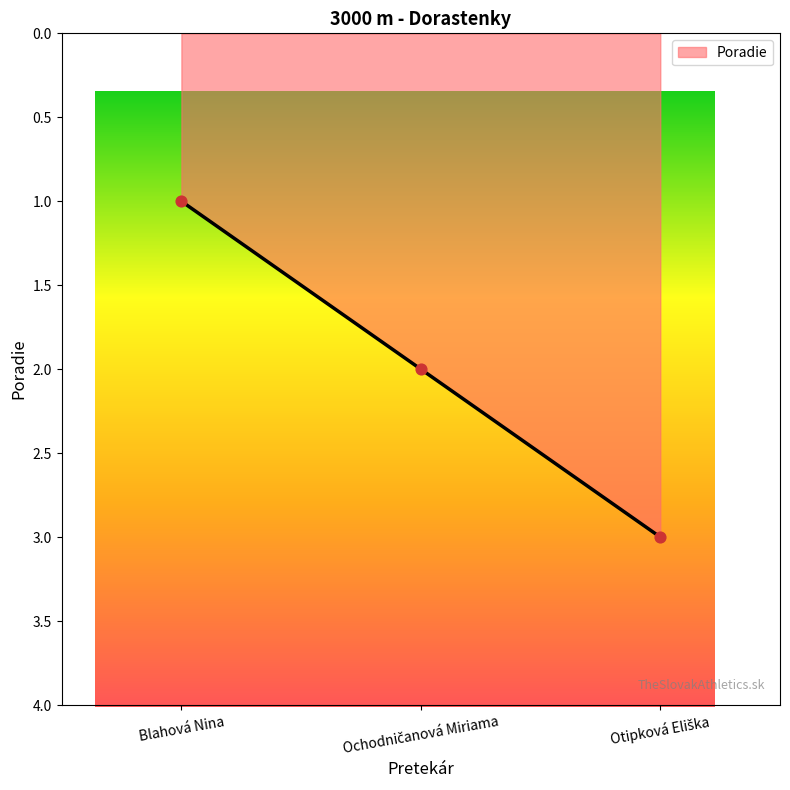

What is the change in value from Blahová Nina to Ochodničanová Miriama?

+1